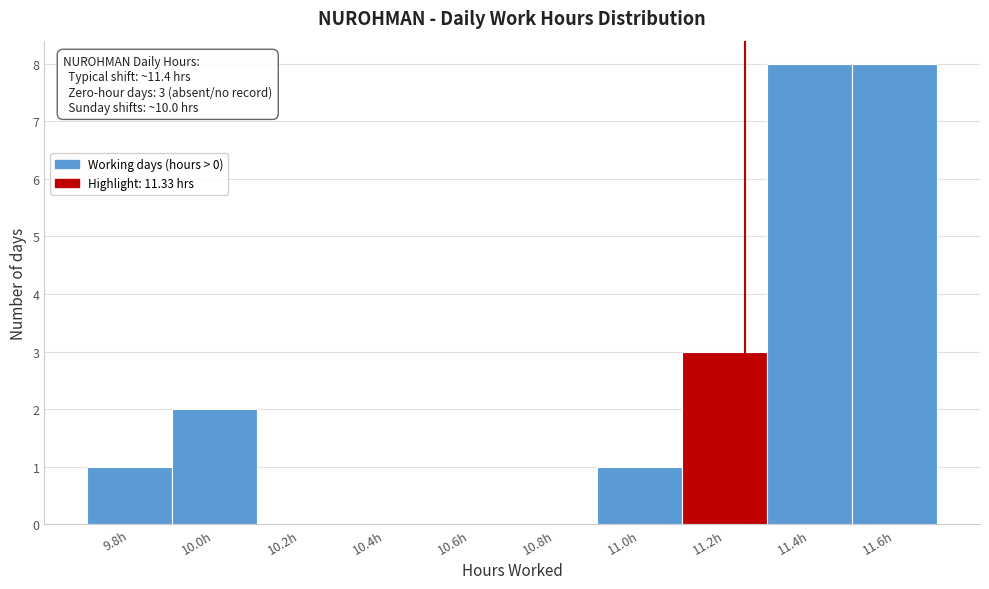

Reading left to right, list all the values displayed in this chart.

9.8h=1	10.0h=2	10.2h=0	10.4h=0	10.6h=0	10.8h=0	11.0h=1	11.2h=3	11.4h=8	11.6h=8